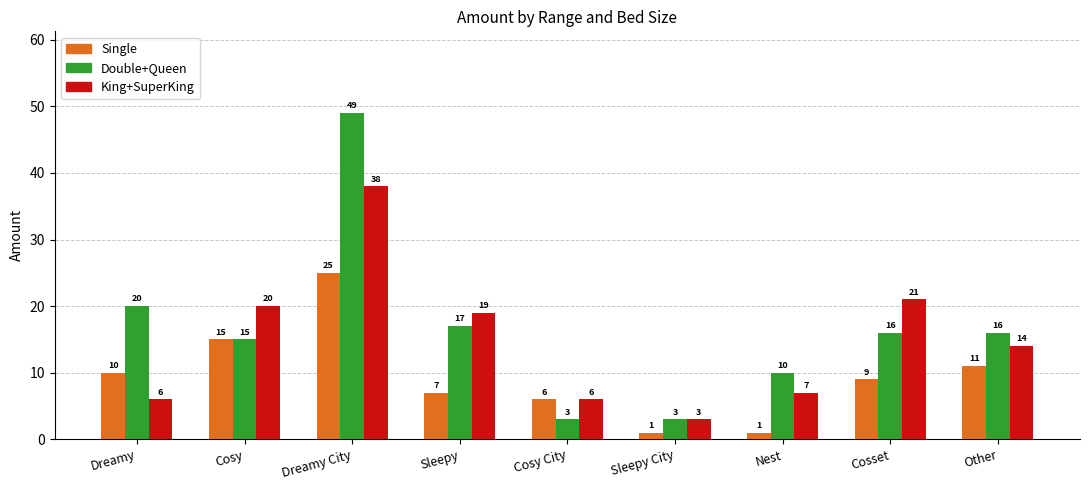

What is the spread (max minus min) of values at Dreamy?

14